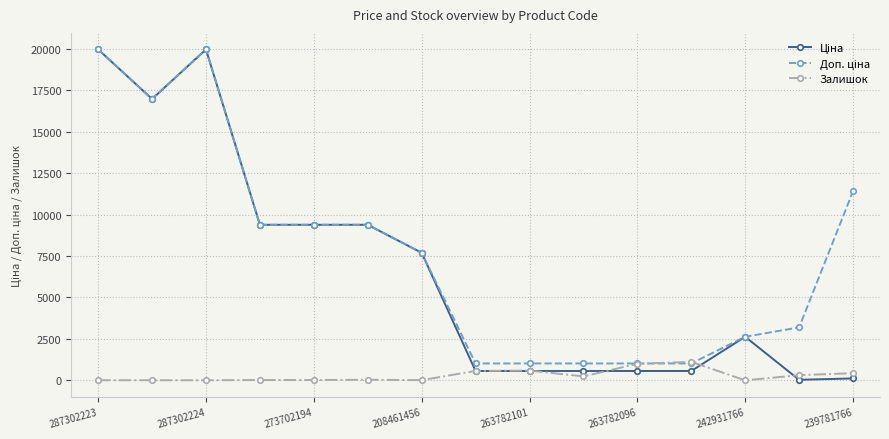

What is the sum of all Залишок values?

4345.0